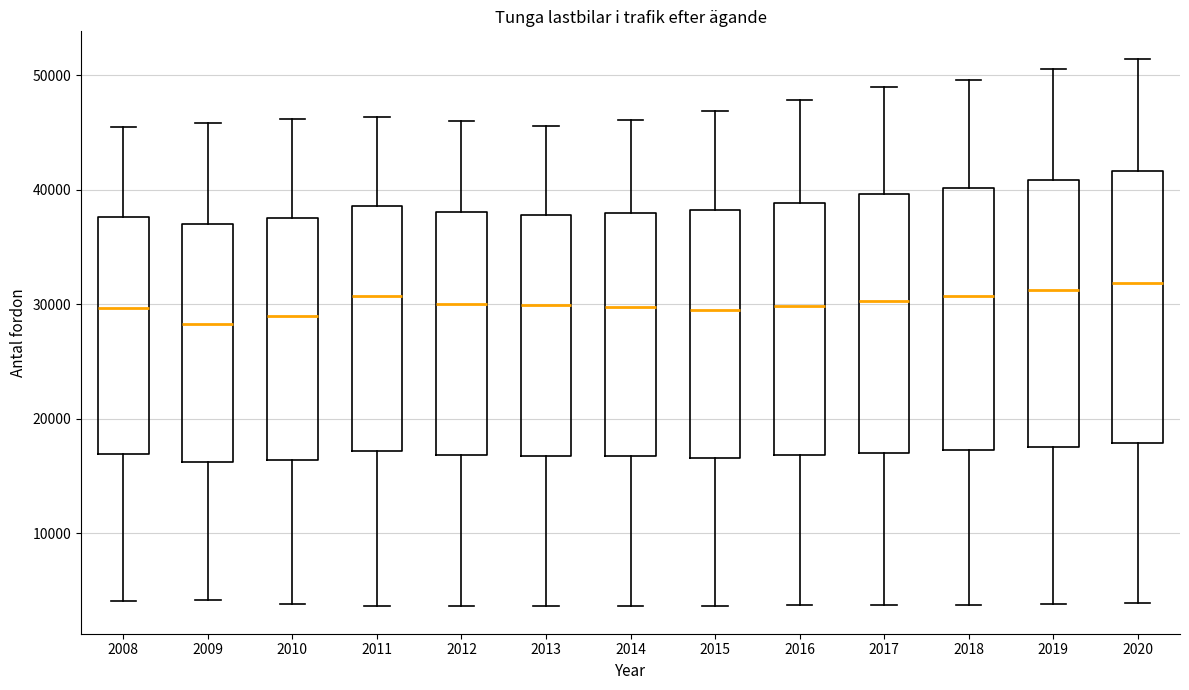

Where does the lower whisker of the box at x = 2008 end on the y-axis? The values are not printed on the chart, so give them approximately, as read against the axis.

4000